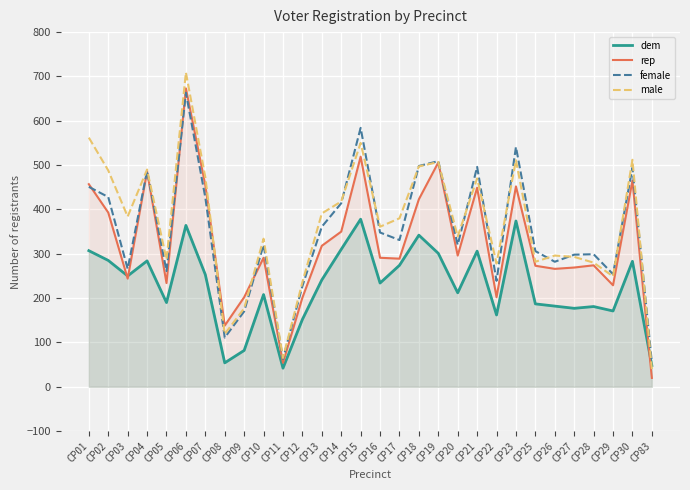

How many values in the male series exceed 380?

14